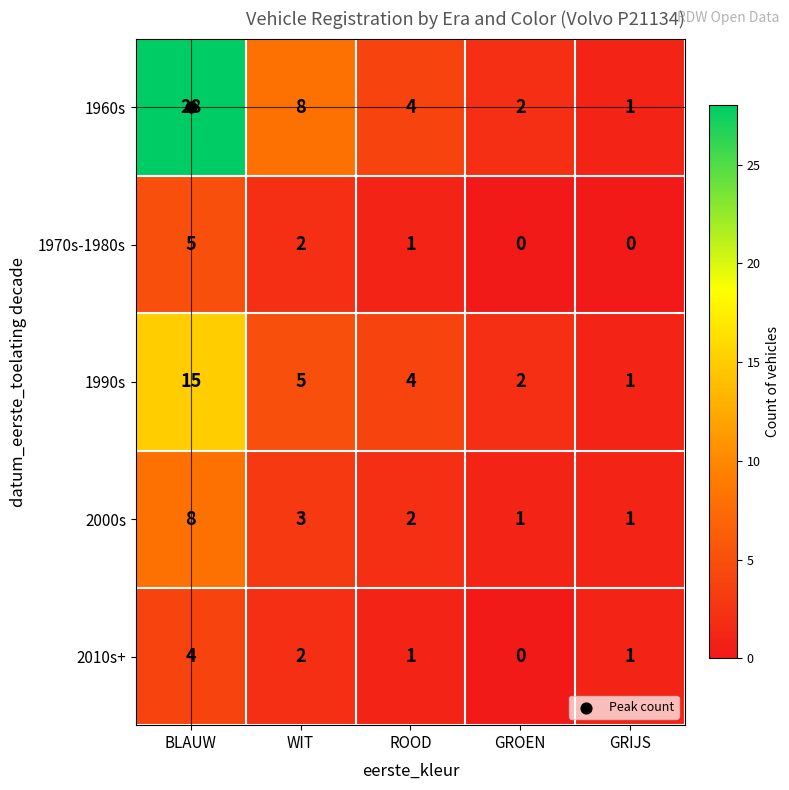

What is the total value across all series at GRIJS?

4